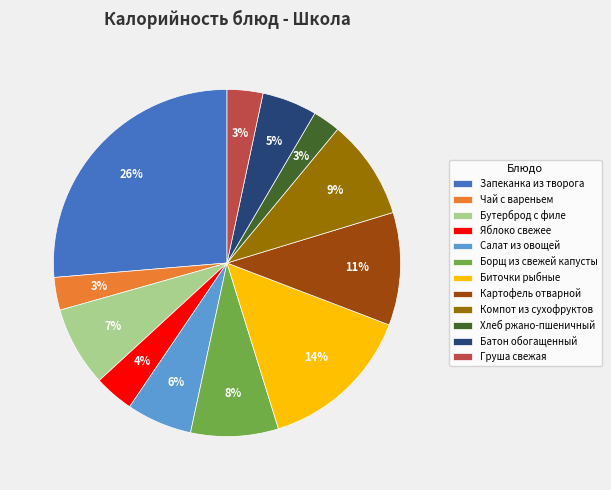

What is the ratio of the value at Биточки рыбные to the value at Чай с вареньем?

4.7